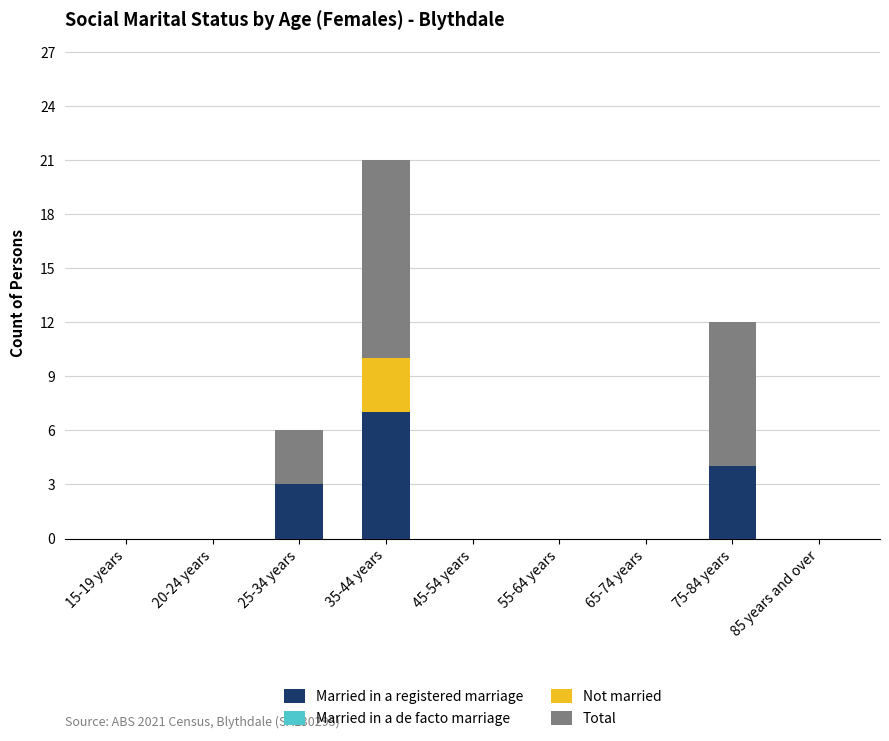

How many data points does each series have?

9